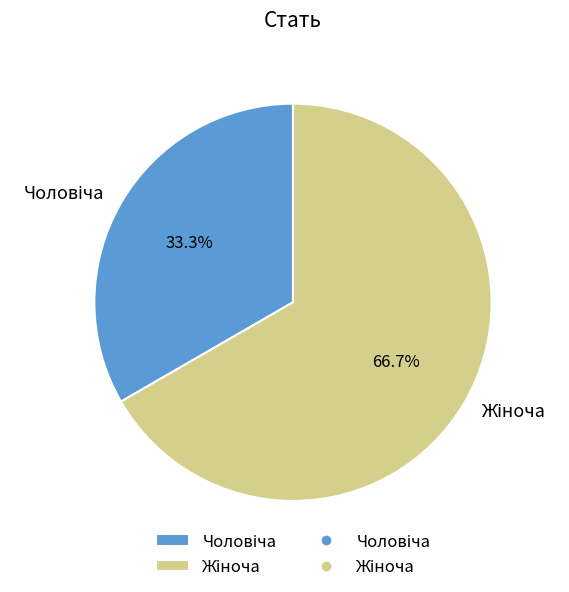

Is there a majority slice in this chart?

Yes